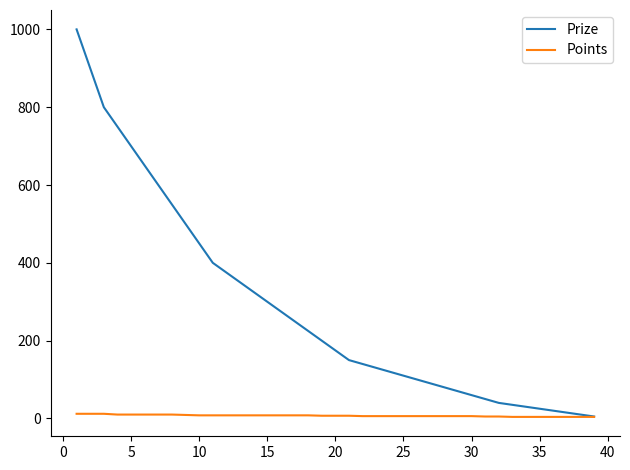

Rank the series by their average value, from lowest to highest.

Points, Prize